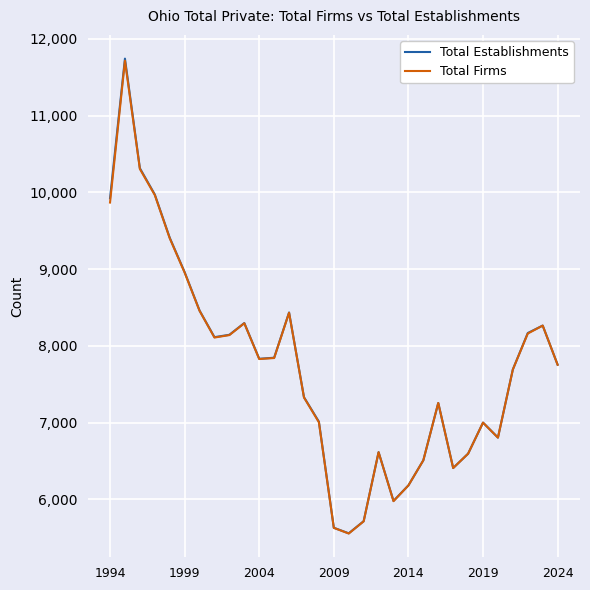

What is the minimum value for Total Firms?

5553